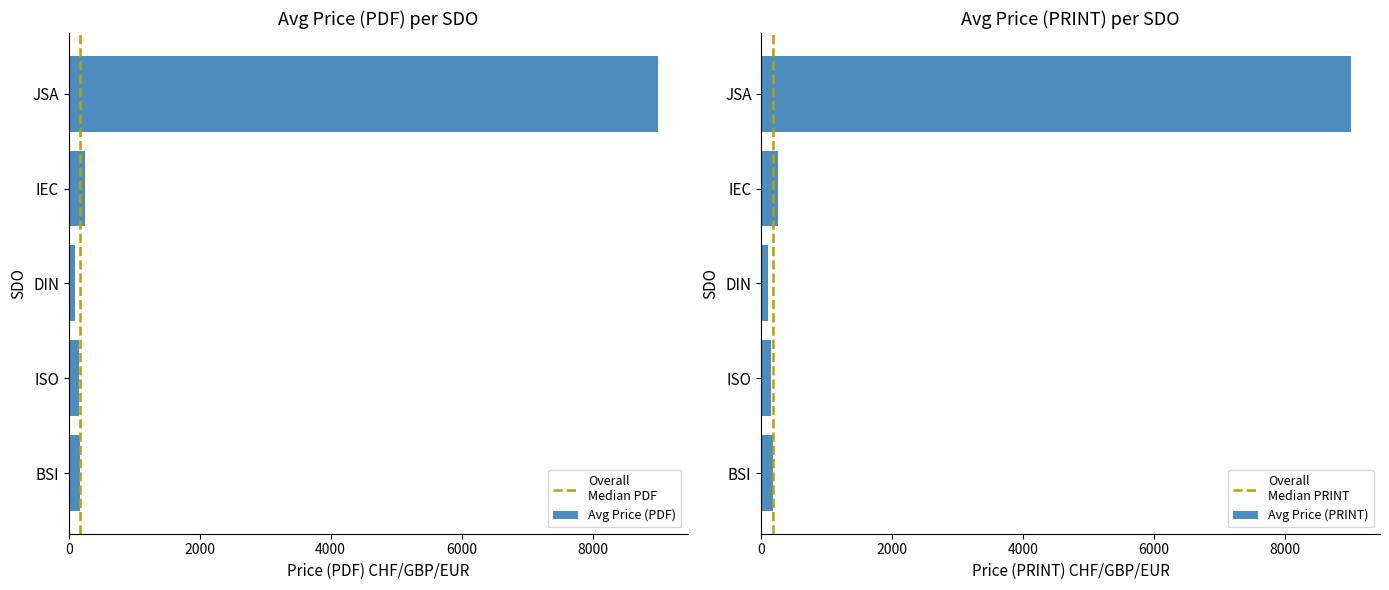

What is the sum of all Avg Price (PDF) values?

9680.8